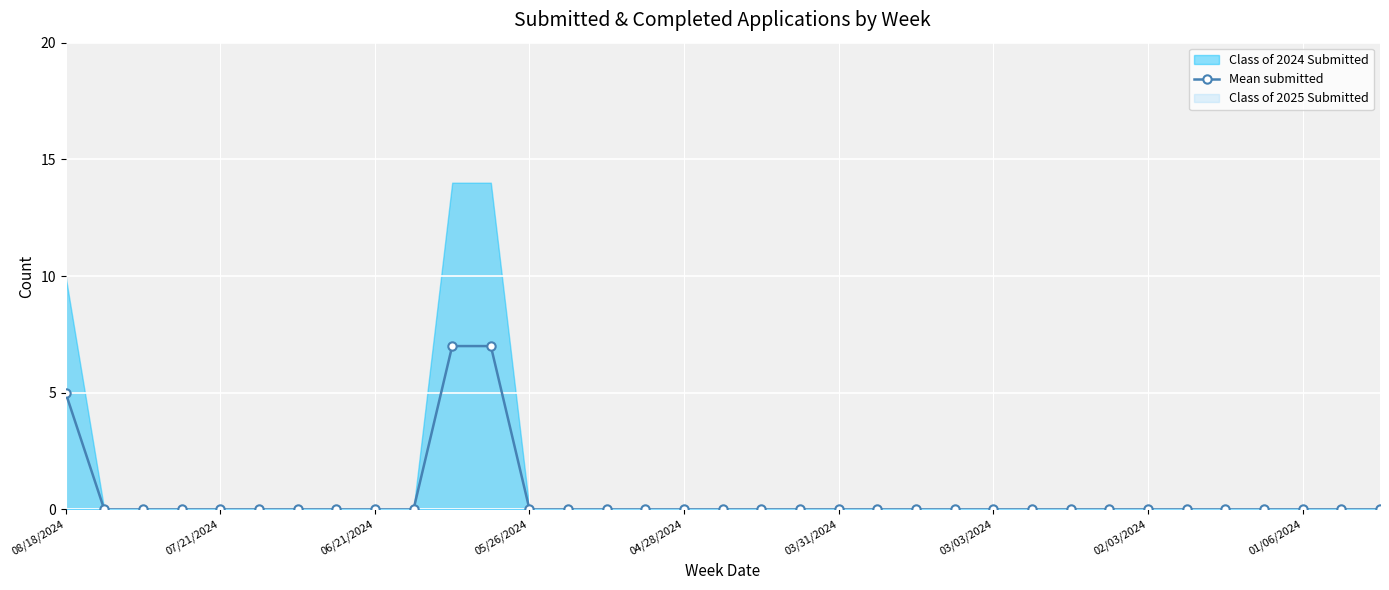

What is the highest value of the Mean submitted series?

7